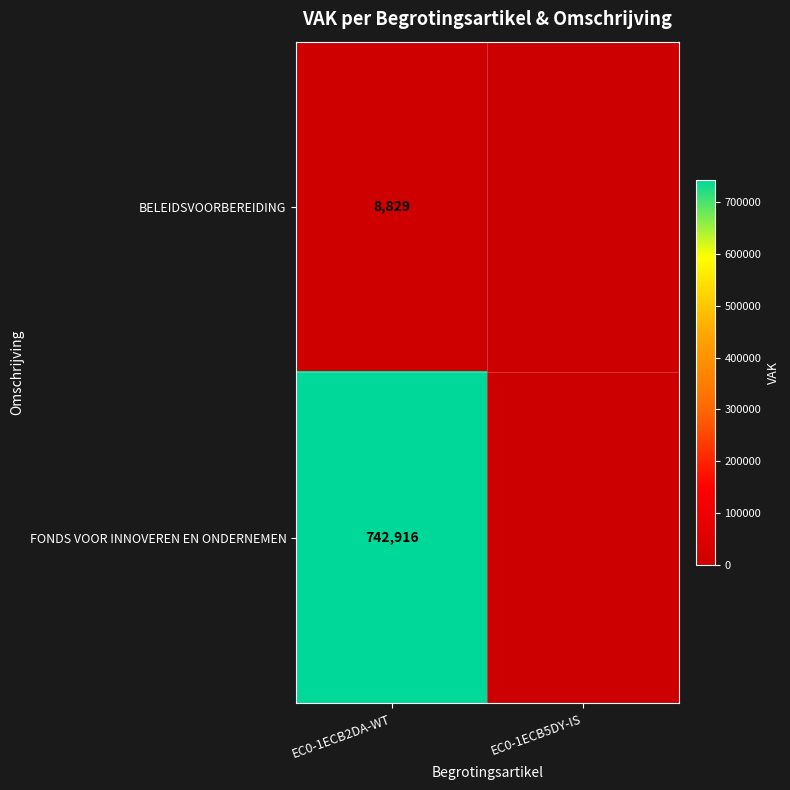

True or false: FONDS VOOR INNOVEREN EN ONDERNEMEN has a value of 742916 at EC0-1ECB2DA-WT.

True